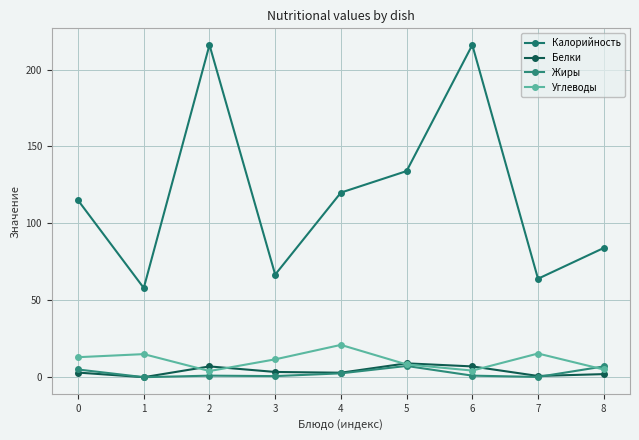

Count the number of data series in this chart.

4